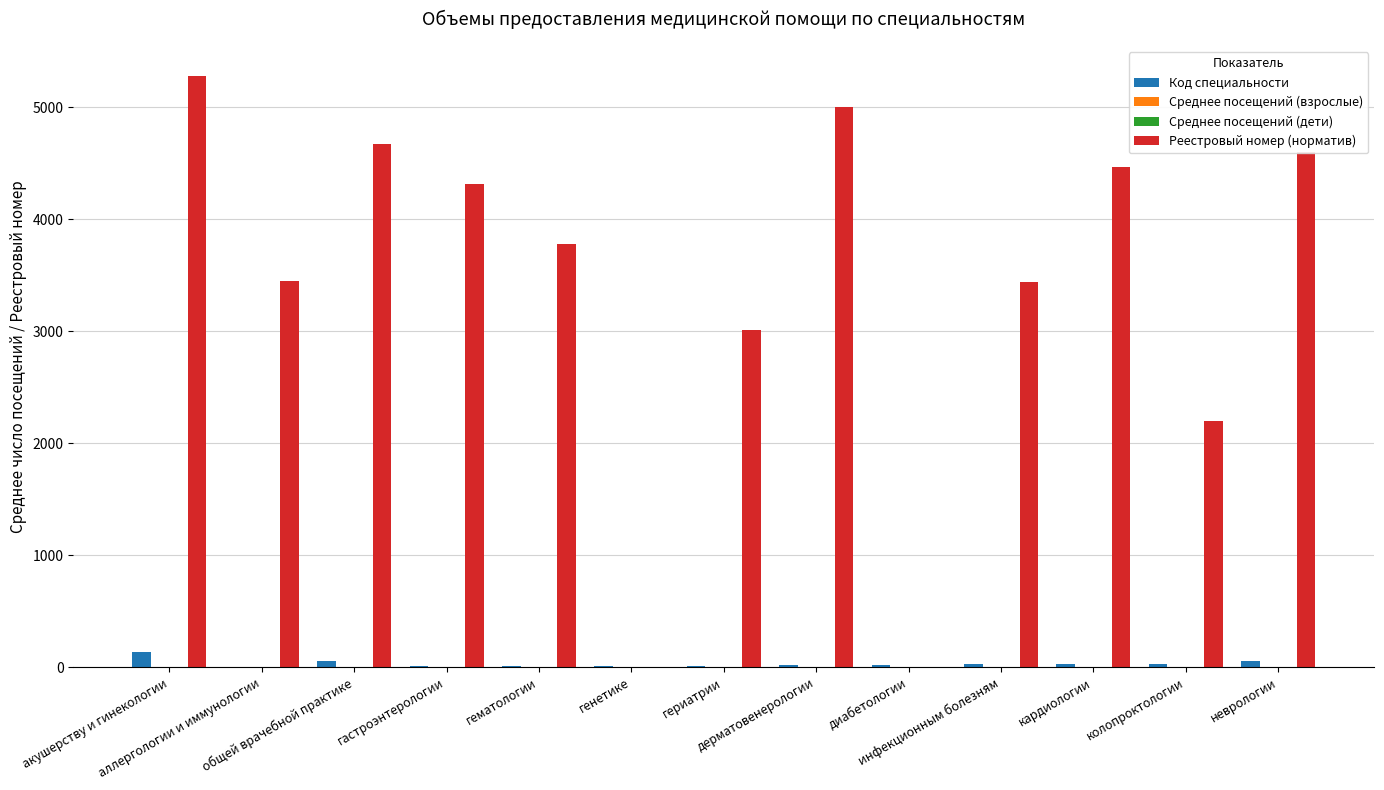

What is the maximum value shown in the chart?

5282.0